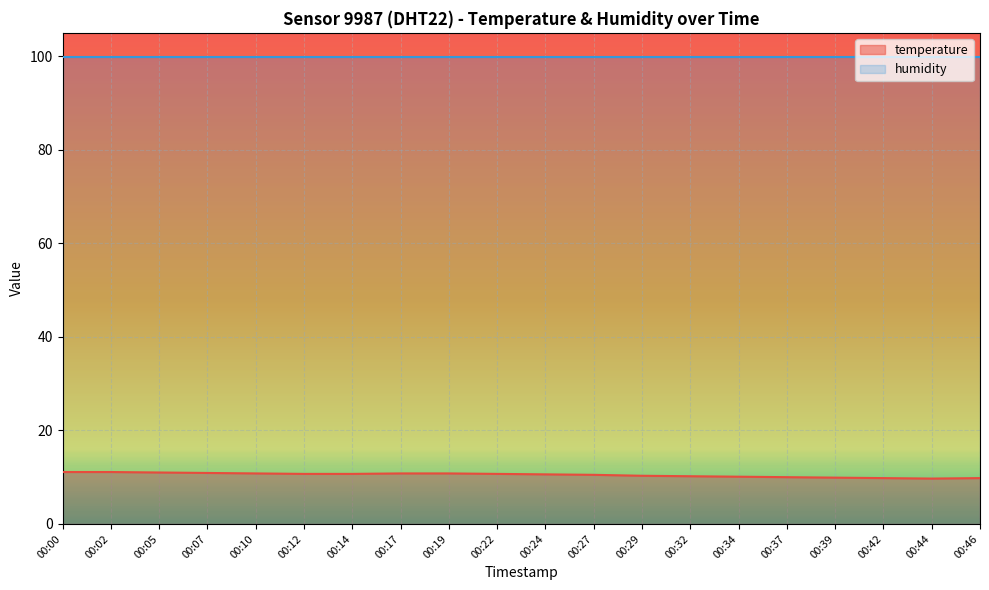

What is the smallest value displayed?

9.7